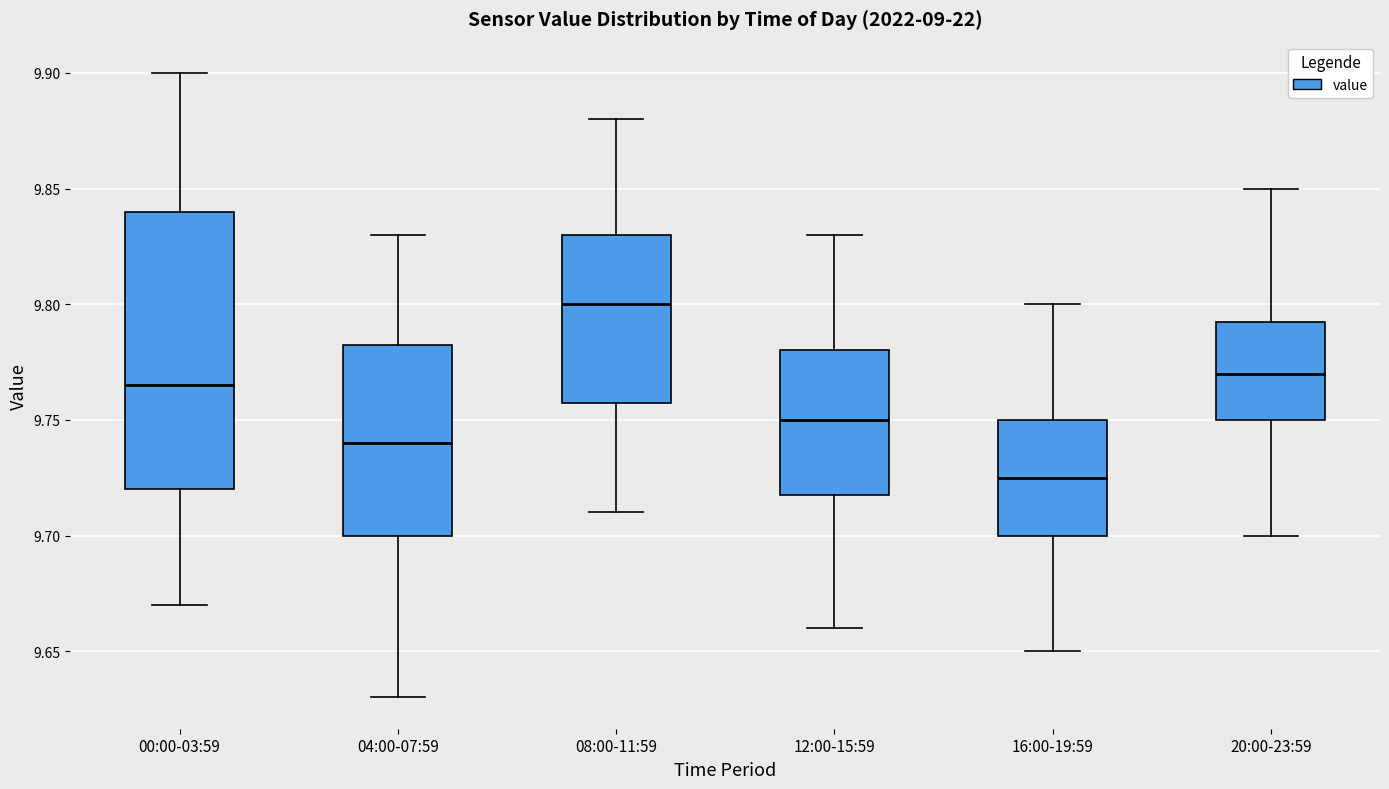

Reading left to right, transcribe this box plot: for each box, give where its median line is, the range the box spans, and where its two whiskers end, as read against the y-axis. The values are not printed on the chart, so give them approximately, as read against the axis.

00:00-03:59: median 9.765, box 9.720 to 9.840, whiskers 9.670 to 9.900
04:00-07:59: median 9.740, box 9.700 to 9.785, whiskers 9.630 to 9.830
08:00-11:59: median 9.800, box 9.760 to 9.830, whiskers 9.710 to 9.880
12:00-15:59: median 9.750, box 9.720 to 9.780, whiskers 9.660 to 9.830
16:00-19:59: median 9.725, box 9.700 to 9.750, whiskers 9.650 to 9.800
20:00-23:59: median 9.770, box 9.750 to 9.795, whiskers 9.700 to 9.850